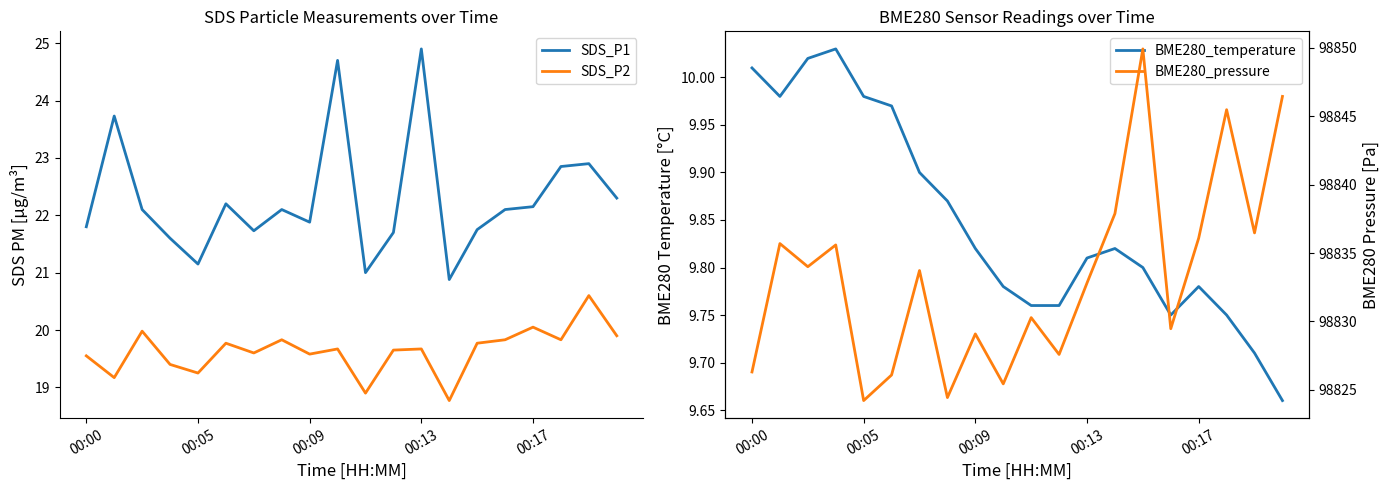

Where is the first local minimum for SDS_P1?

00:05